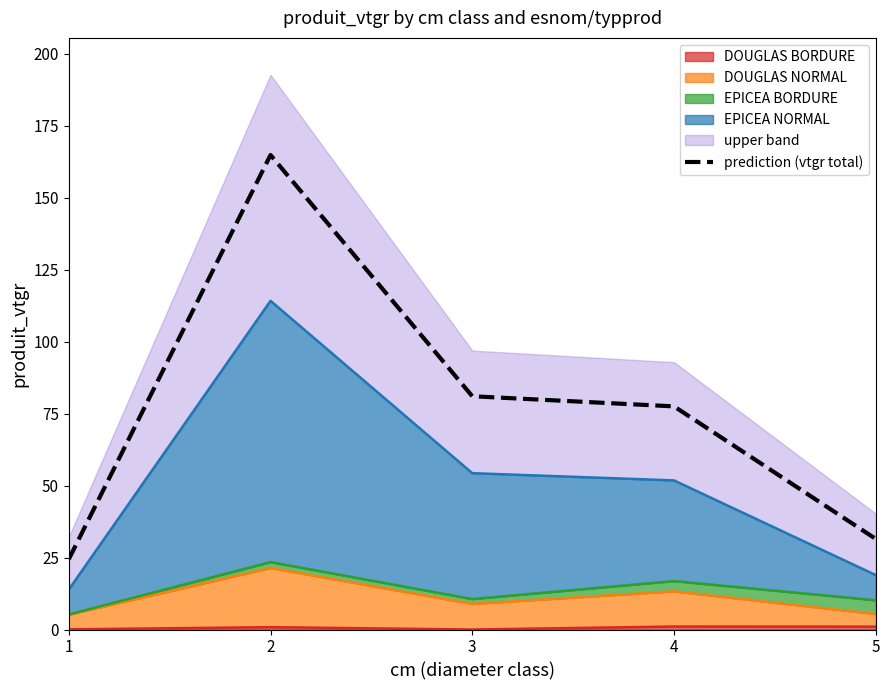

What is the value of the 1st point from the left?

24.4